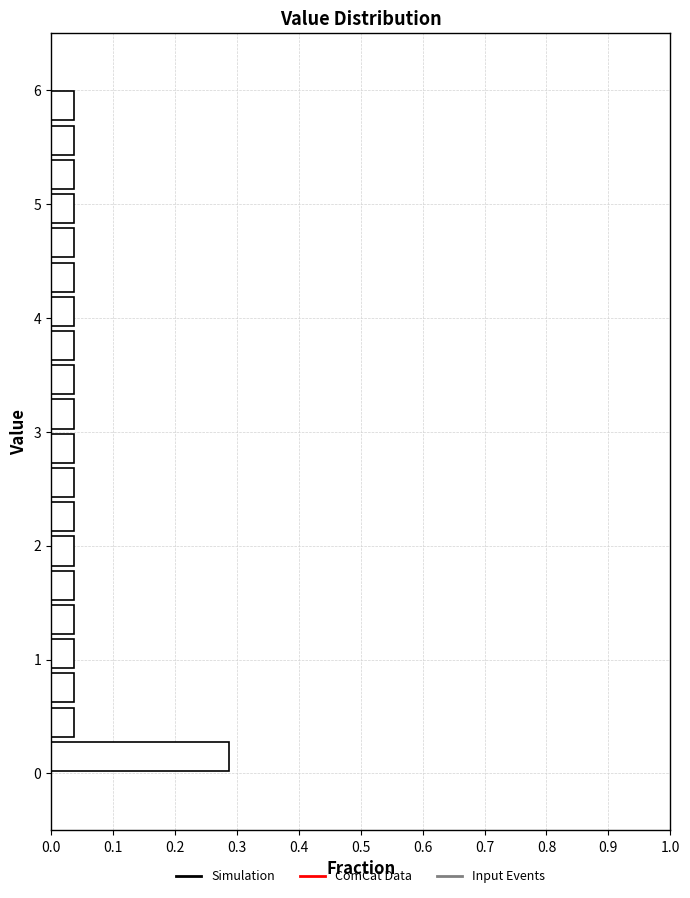

Around what value on the y-axis is the longest bar? Give the approximate position of its centre, as read against the axis.

0.2